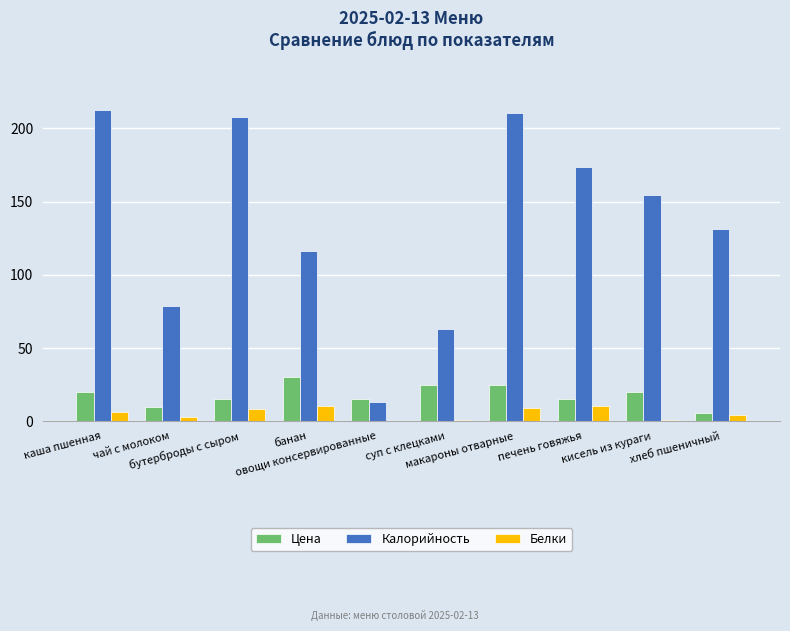

Which series has the largest total across all categories?

Калорийность